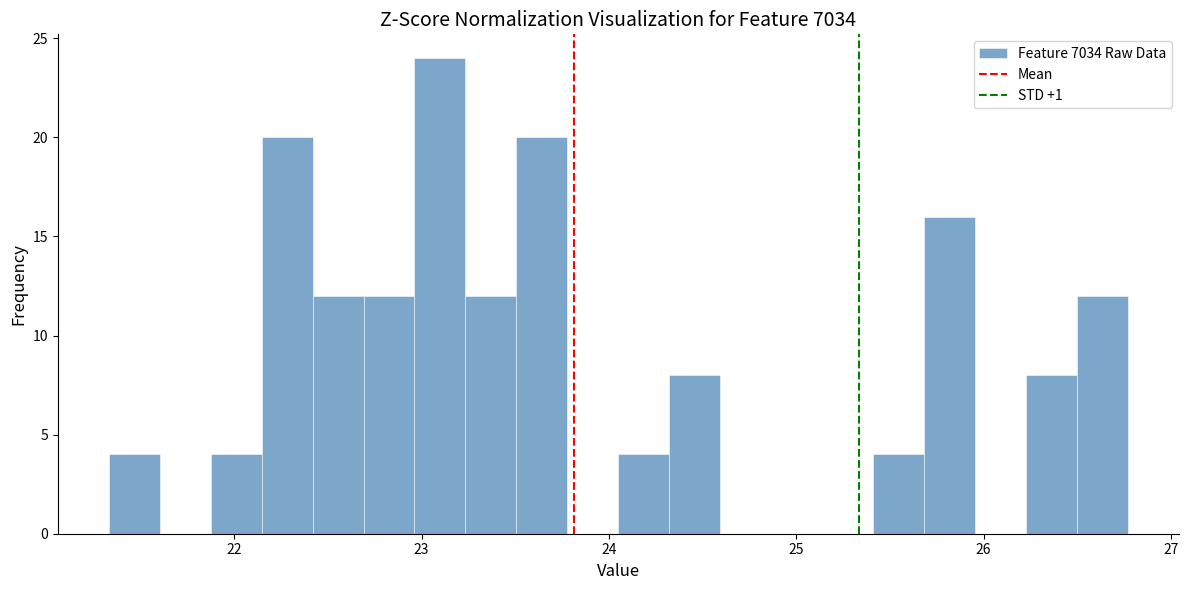

Read against the x-axis, roughly where is the centre of the tallest bar?

23.1